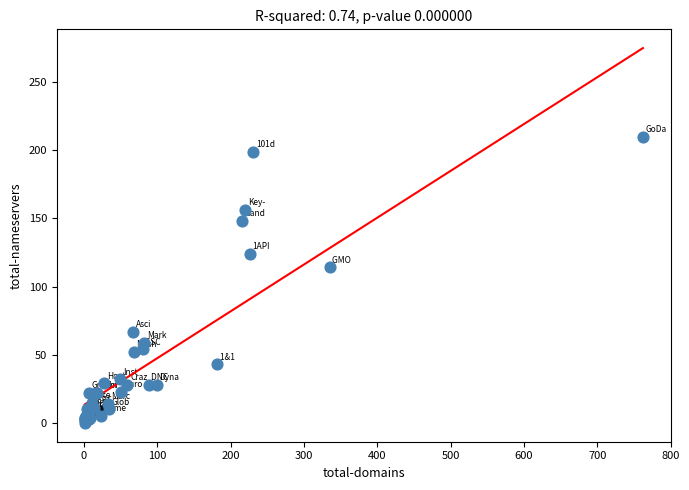

What Y value in the scatter plot is closest to 105?

114